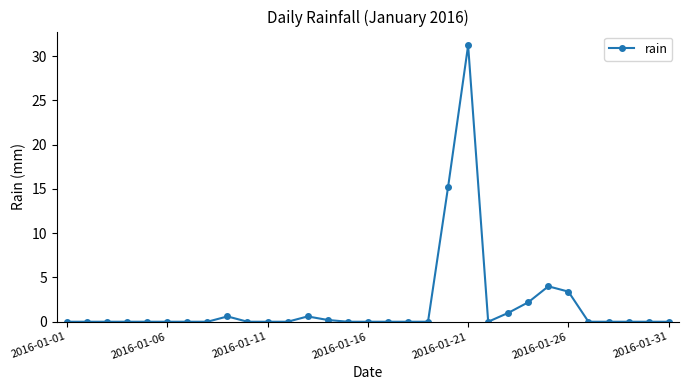

What is the greatest value displayed?

31.2